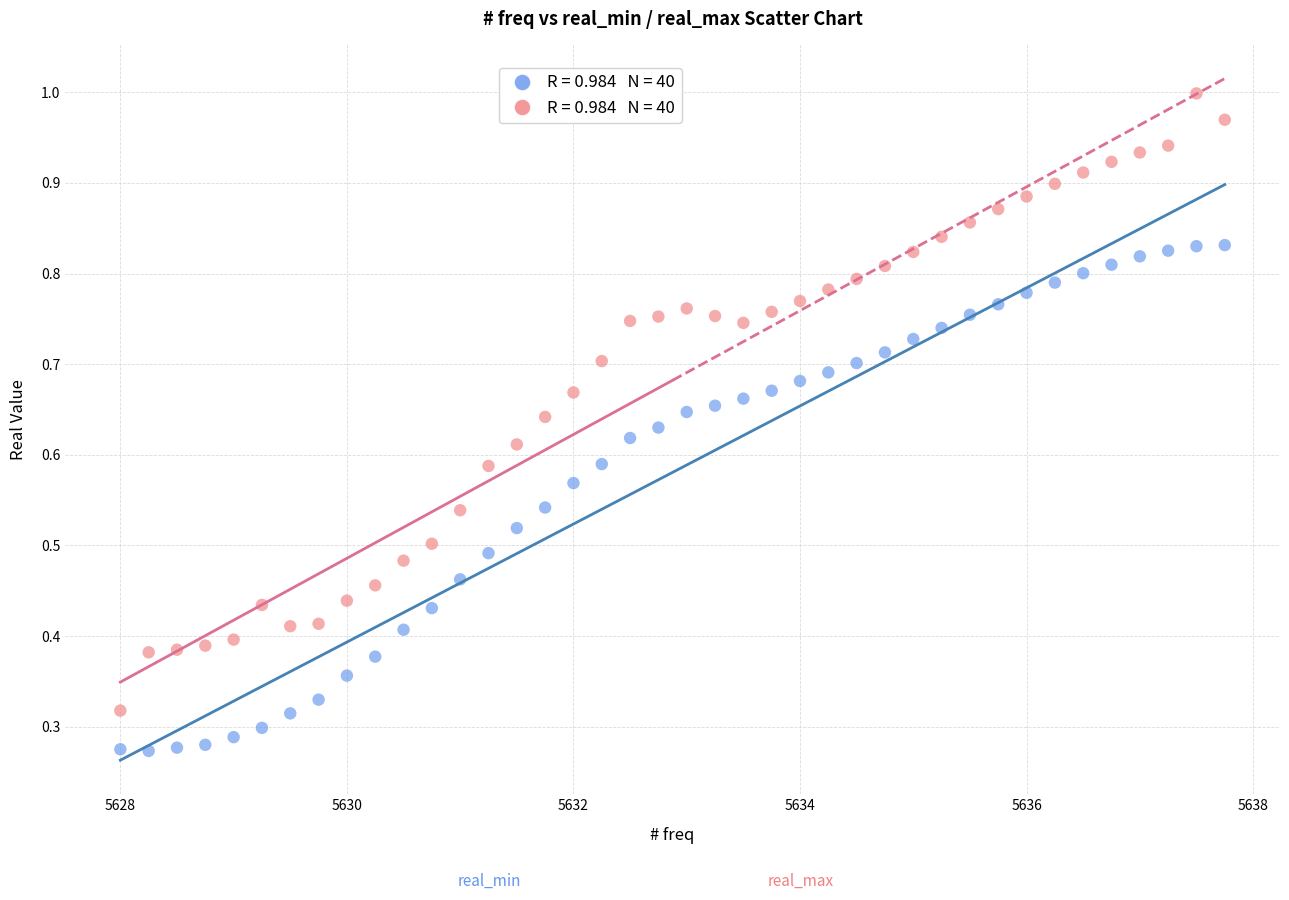

Across all data points, what is the range of X values (max minus min)?

9.8